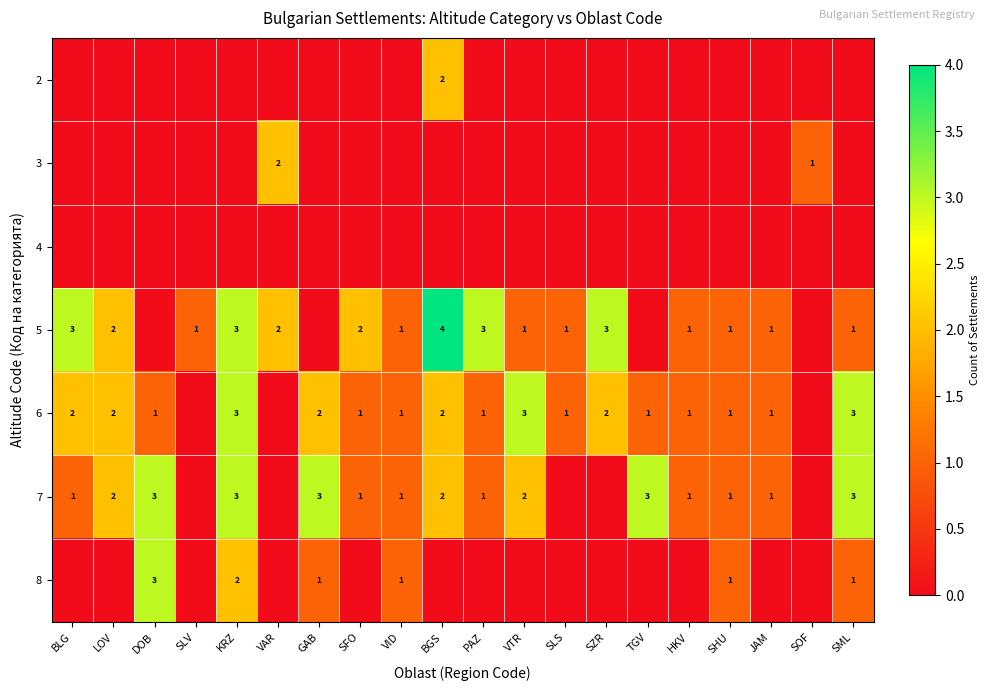

The value of 6 at GAB is 1. True or false?

False